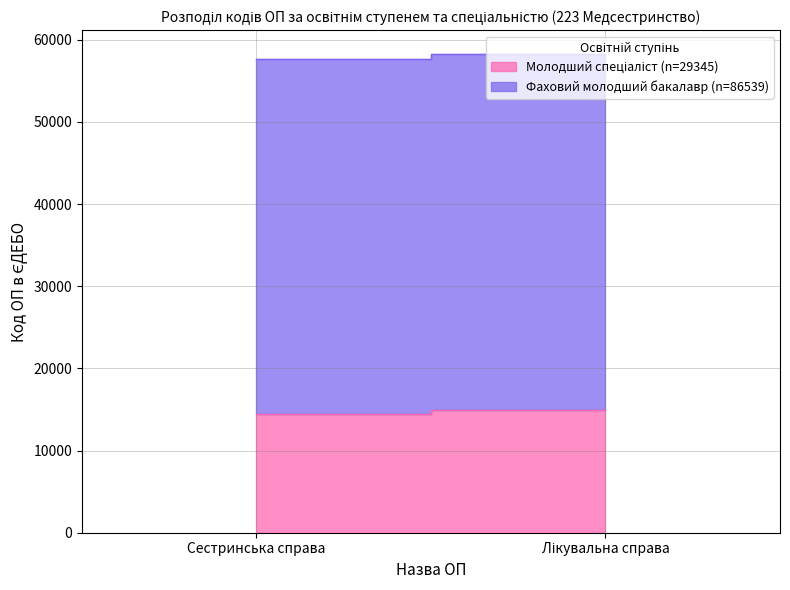

How many Молодший спеціаліст values are between 14391 and 14954?

2